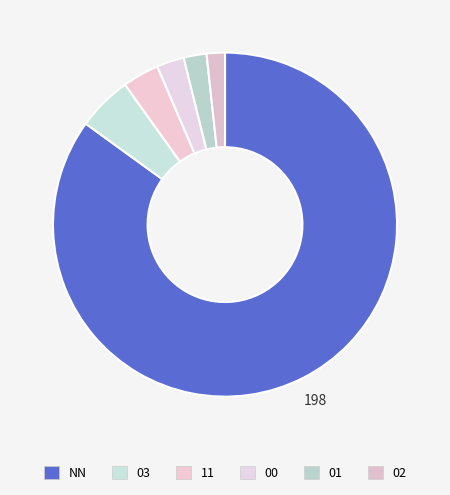

How many segments does this pie chart have?

6